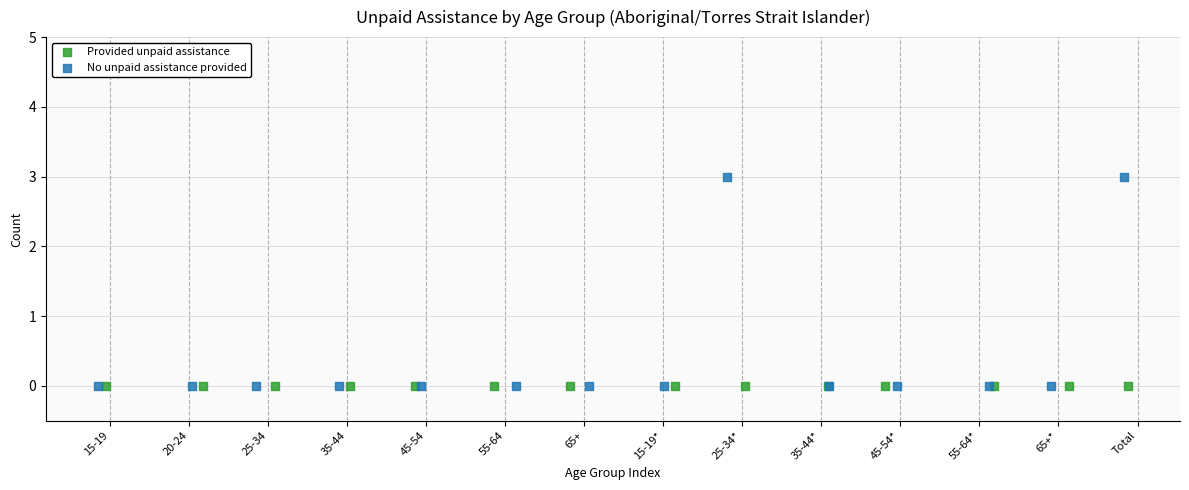

Which series contains the highest Y value?

No unpaid assistance provided